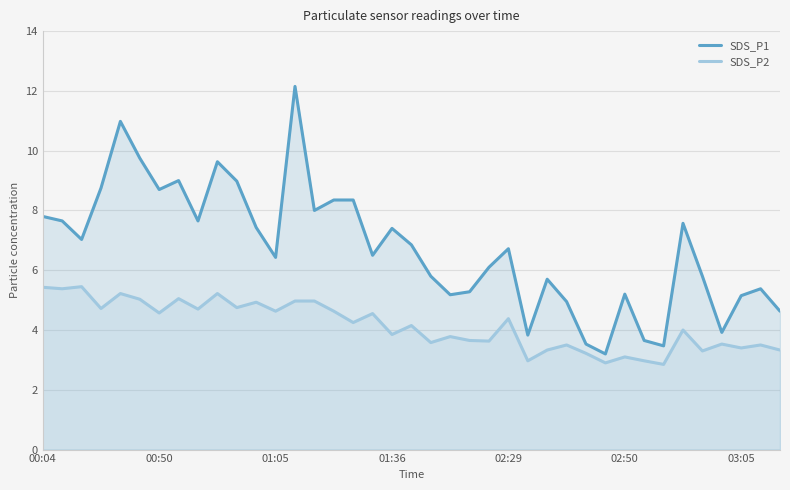

What is the value of the SDS_P2 point at the 20th from the left?

4.2